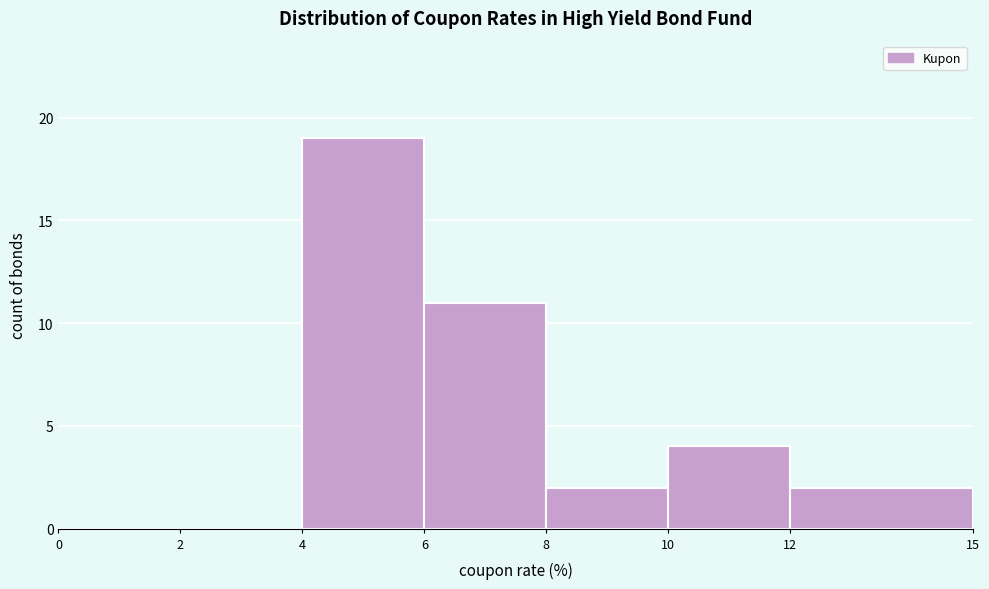

Reading left to right, transcribe this chart: for each bar, give the range it covers on the x-axis and its height. The values are not printed on the chart, so give them approximately, as read against the axis.

0 to 2: 0
2 to 4: 0
4 to 6: 19
6 to 8: 11
8 to 10: 2
10 to 12: 4
12 to 15: 2